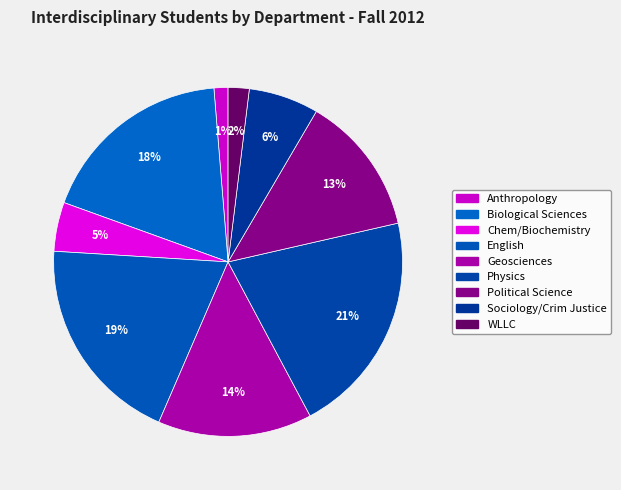

Combined, what portion of the pie is Political Science and English?

32.5%